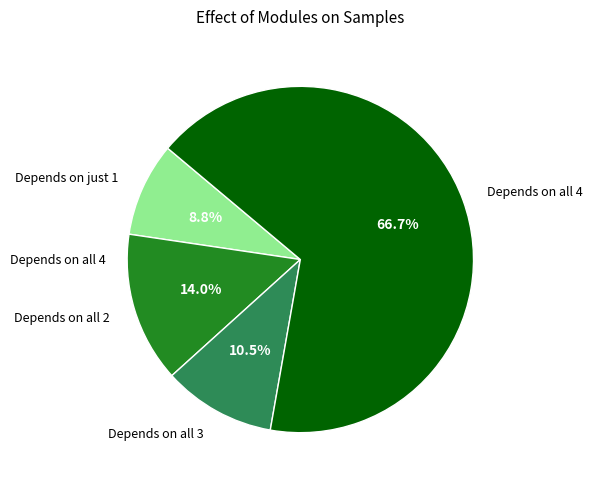

To the nearest percent, what is the average slice percentage?

25%